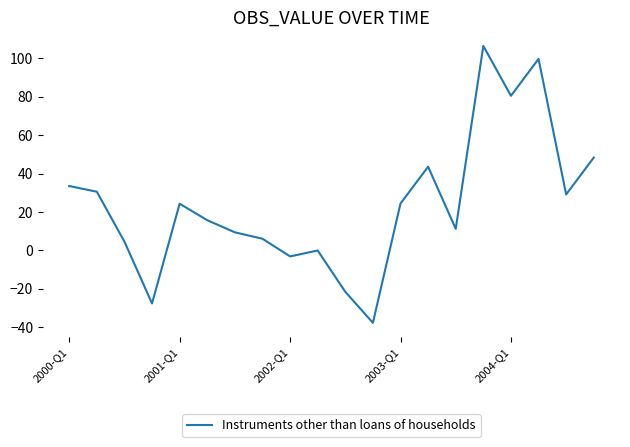

Does the chart have visible grid lines?

No